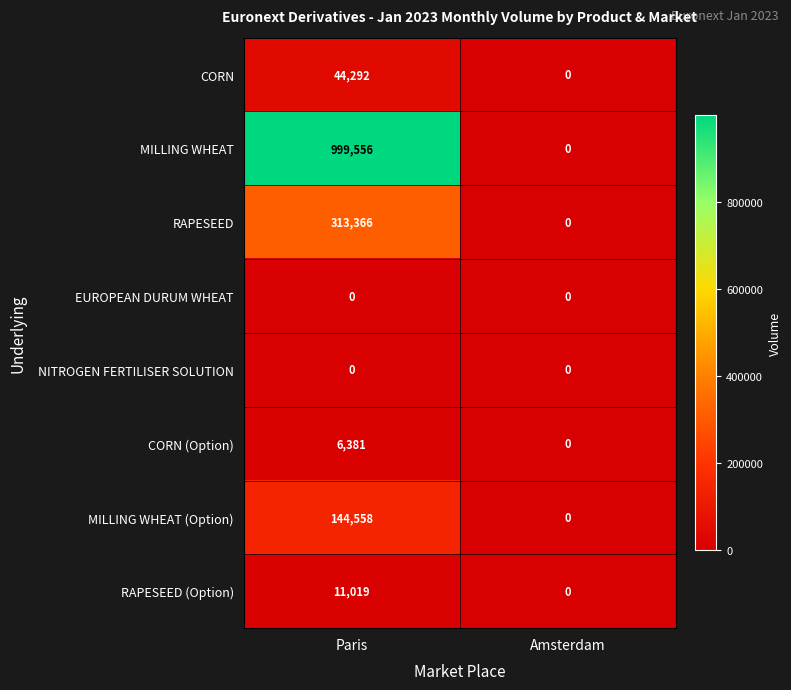

Which label corresponds to the largest value in the chart?

Paris